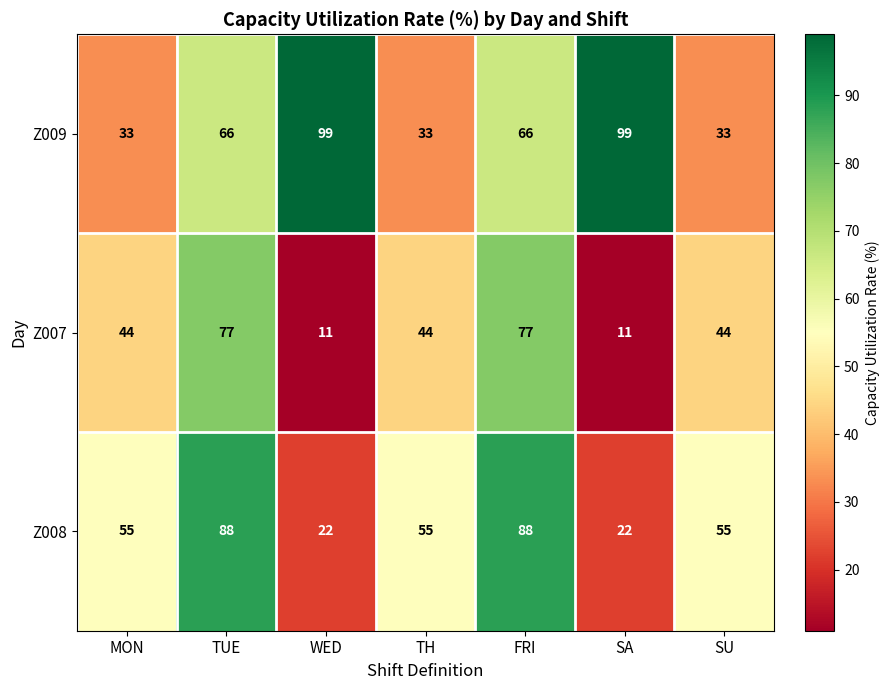

What is the difference between the second highest and minimum values in the Z008 series?

66